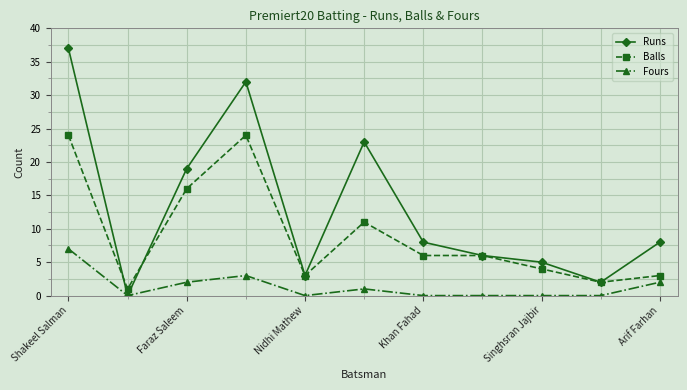

At how many categories does at least one series exceed 13?

4